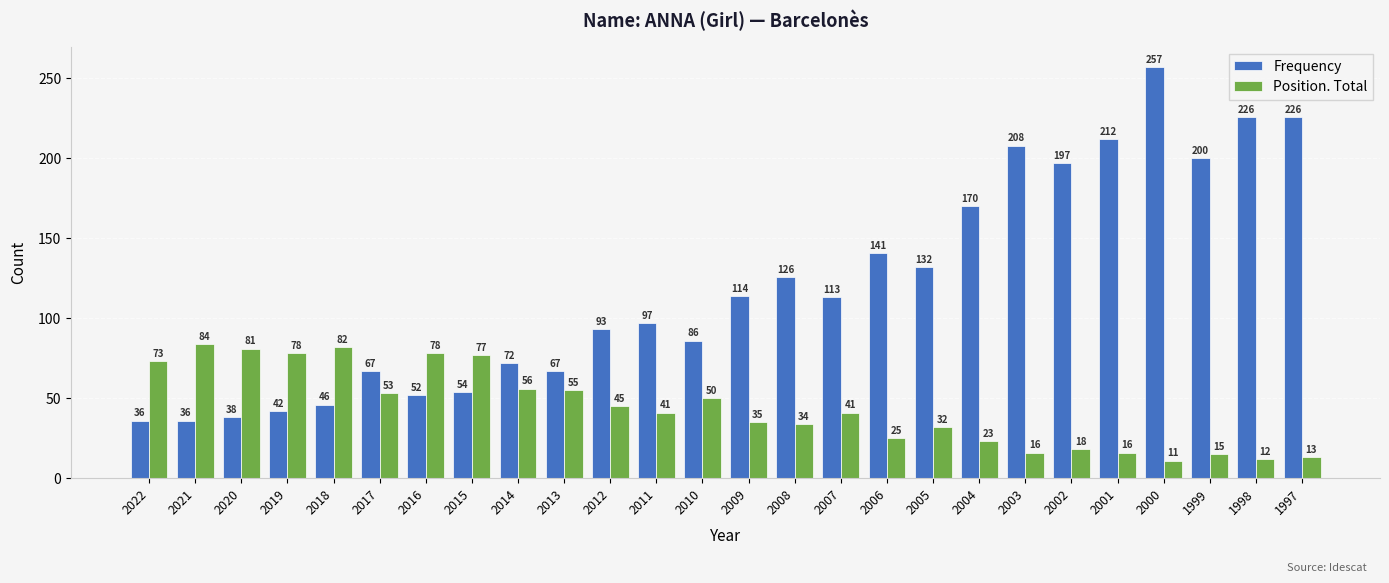

What is the spread (max minus min) of values at 2014?

16